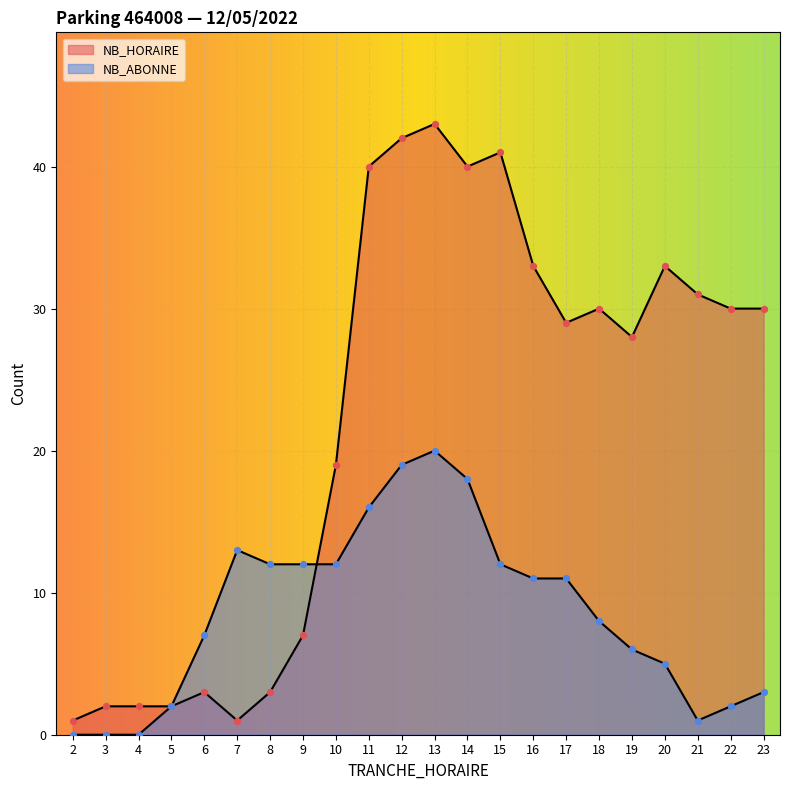

Which series reaches the minimum Y coordinate?

NB_ABONNE